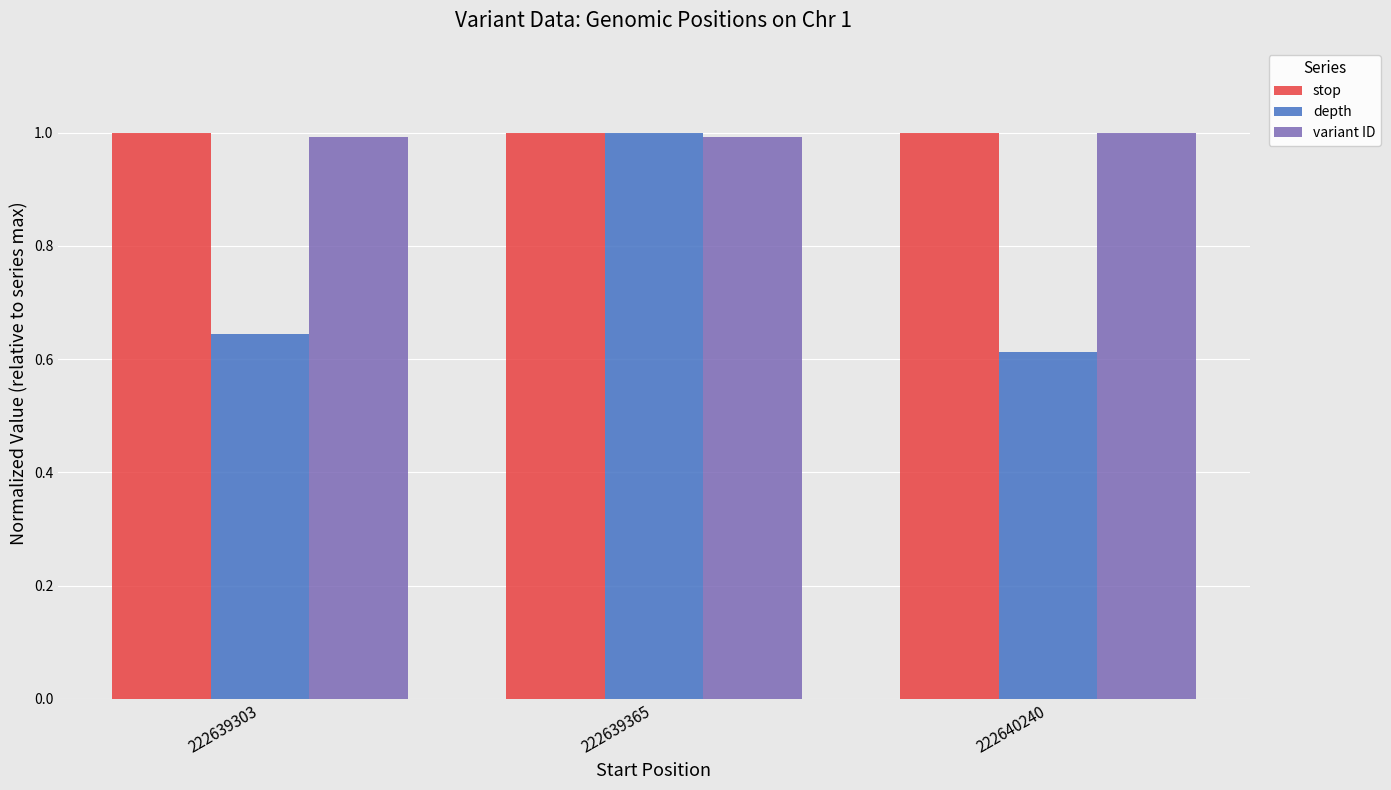

What is the total value across all series at 222640240?

2.6